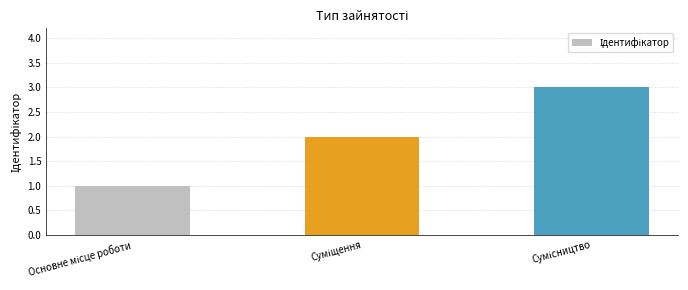

What is the greatest value displayed?

3